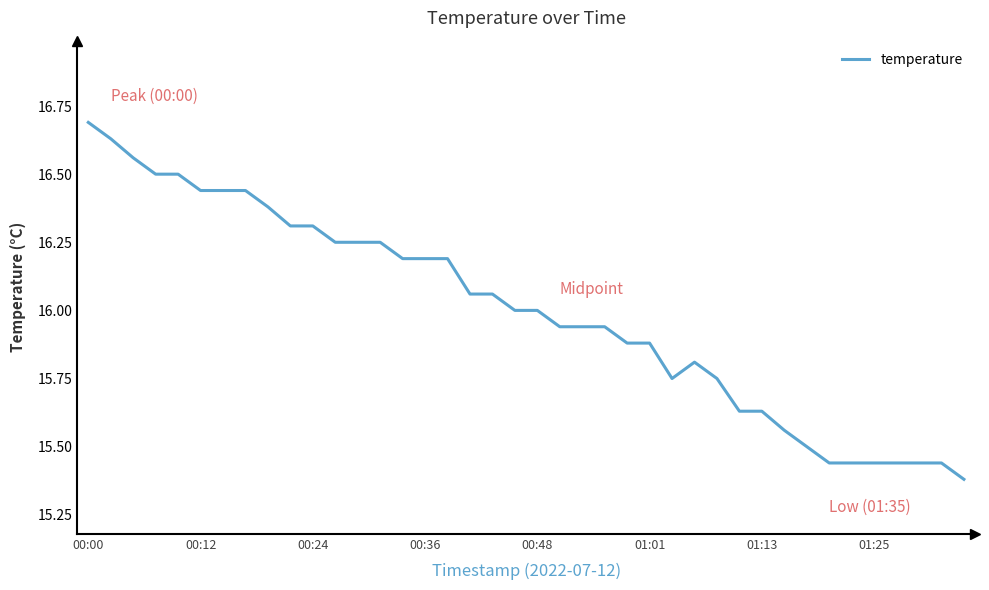

What is the maximum value shown in the chart?

16.7